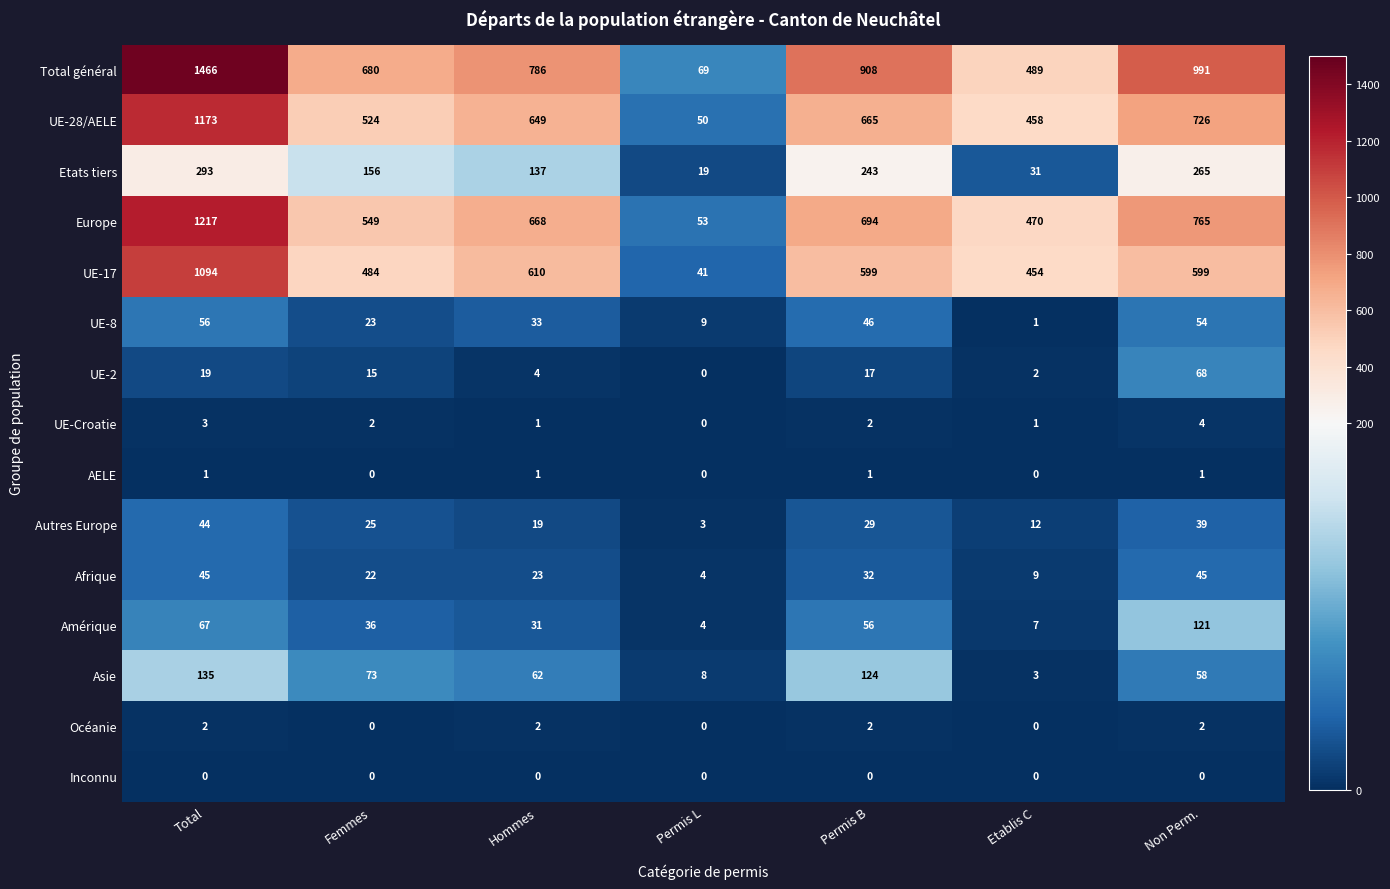

The value of UE-8 at Hommes is 56. True or false?

False